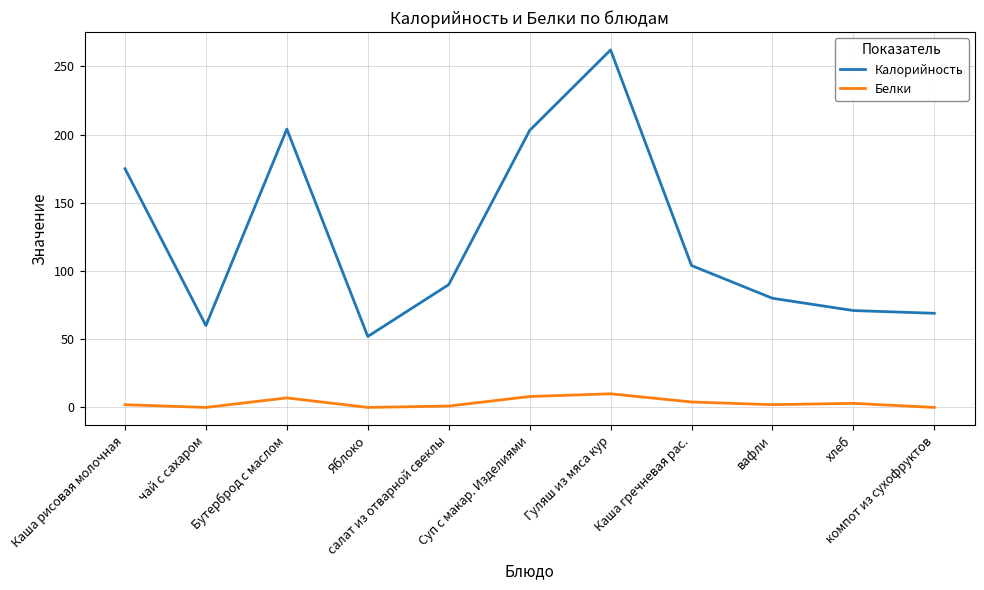

What are all the series names shown in the legend?

Калорийность, Белки